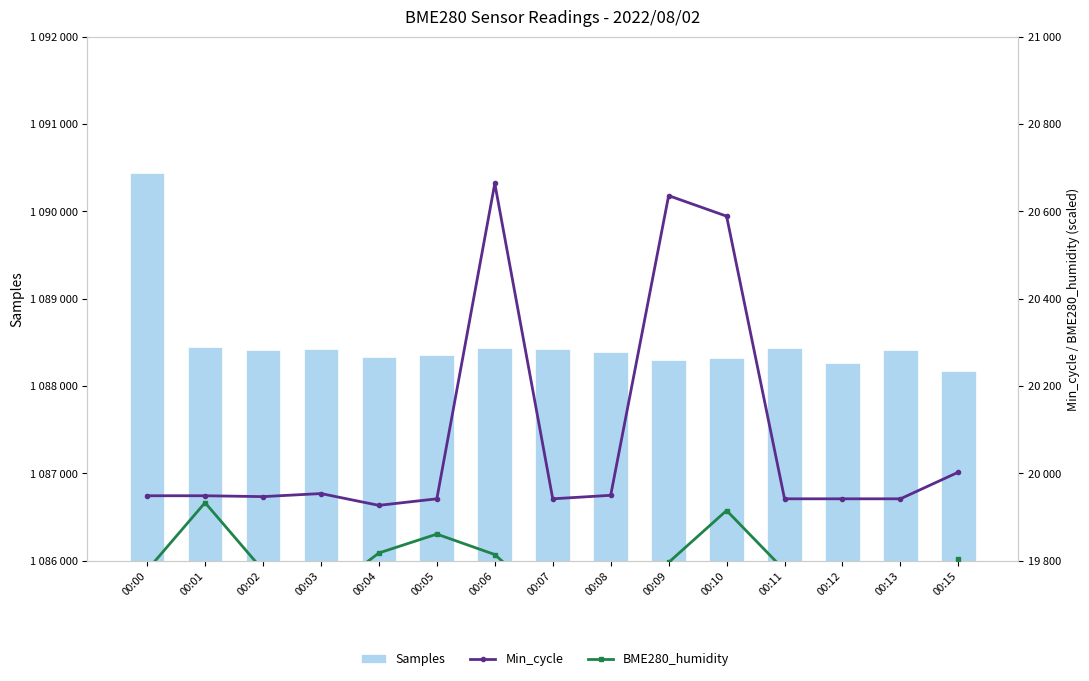

Reading right to left, list all the values displayed in this chart.

Samples: 00:15=1088173.0	00:13=1088409.0	00:12=1088261.0	00:11=1088433.0	00:10=1088324.0	00:09=1088294.0	00:08=1088387.0	00:07=1088423.0	00:06=1088438.0	00:05=1088357.0	00:04=1088332.0	00:03=1088419.0	00:02=1088411.0	00:01=1088442.0	00:00=1090438.0
Min_cycle: 00:15=20003.0	00:13=19942.0	00:12=19942.0	00:11=19942.0	00:10=20589.0	00:09=20636.0	00:08=19950.0	00:07=19942.0	00:06=20664.0	00:05=19942.0	00:04=19927.0	00:03=19954.0	00:02=19947.0	00:01=19949.0	00:00=19949.0
BME280_humidity: 00:15=19803.6	00:13=19555.2	00:12=19648.8	00:11=19778.4	00:10=19915.2	00:09=19796.4	00:08=19677.6	00:07=19695.6	00:06=19814.4	00:05=19861.2	00:04=19818.0	00:03=19717.2	00:02=19778.4	00:01=19933.2	00:00=19778.4